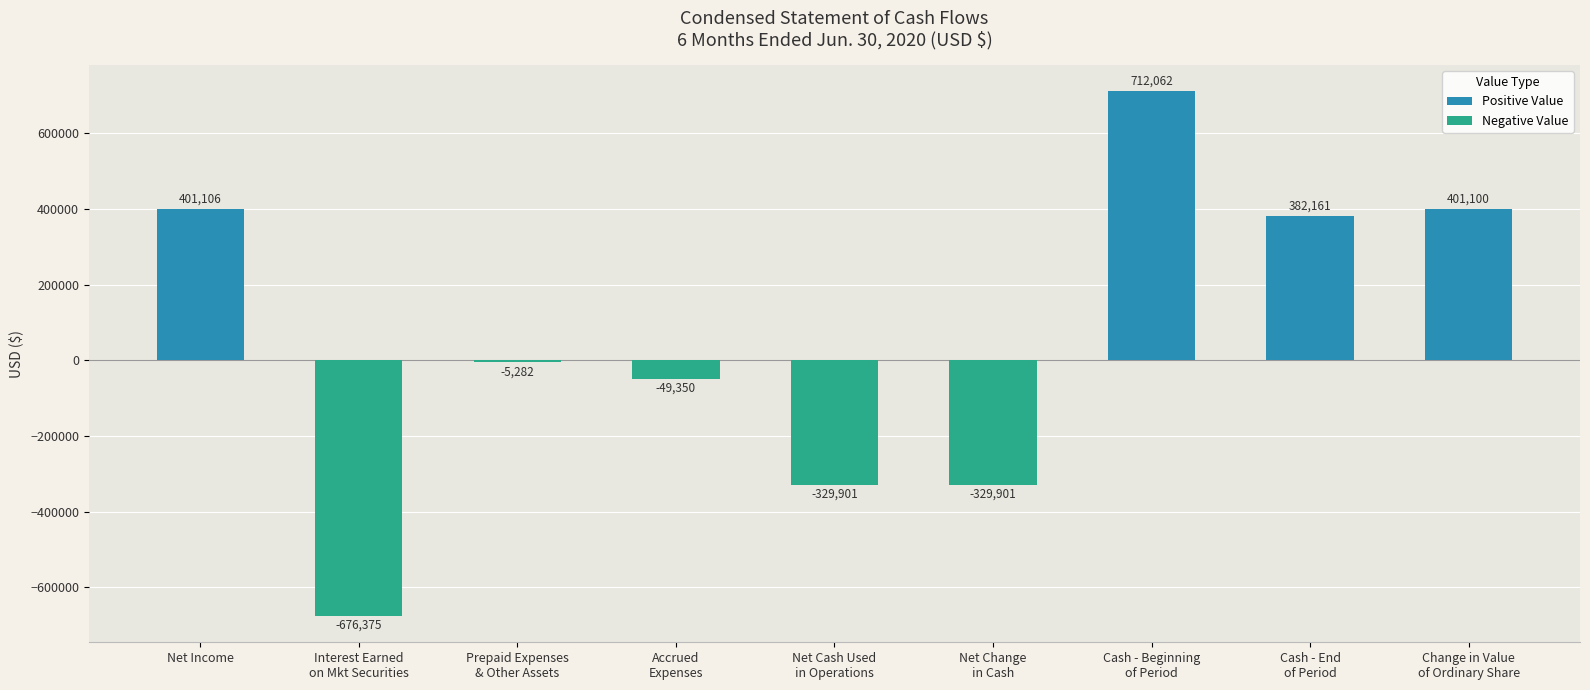

Which category has the lowest value across all series?

Interest Earned
on Mkt Securities